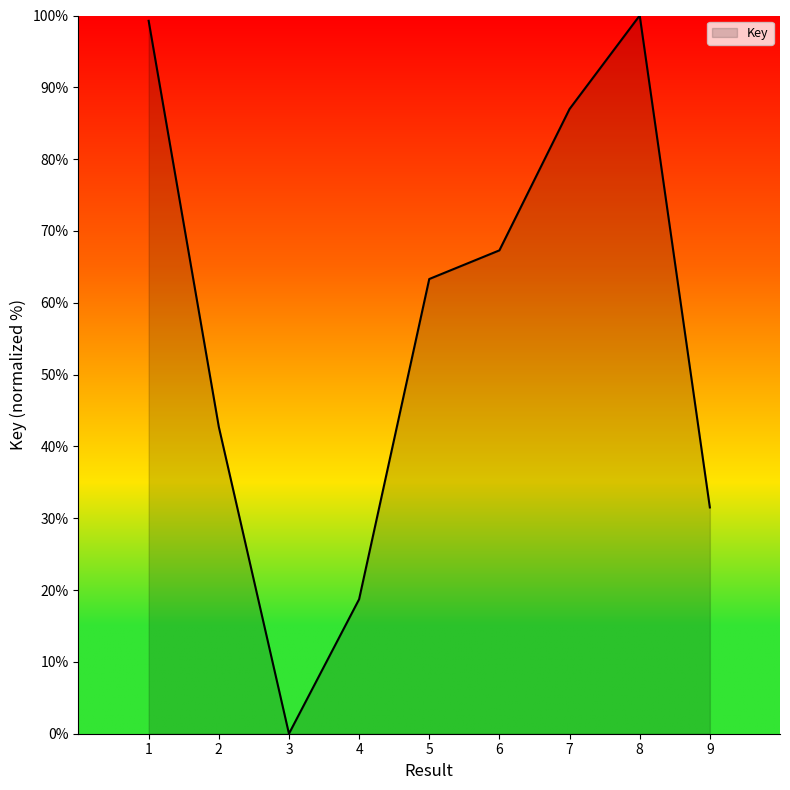

What is the approximate value at 1?

99.3